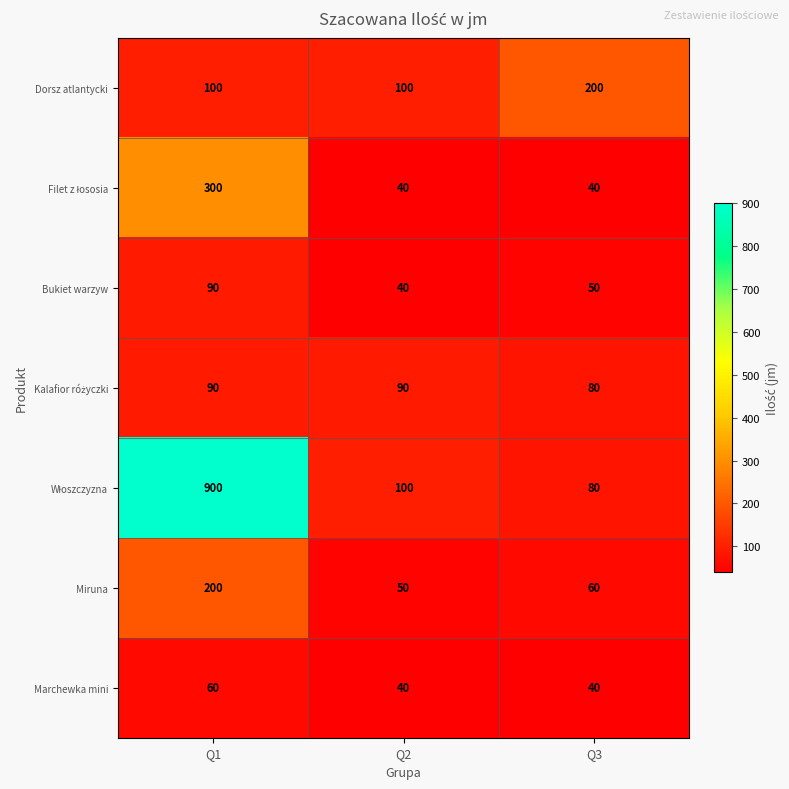

What is the difference between the highest and lowest values at Q2?

60